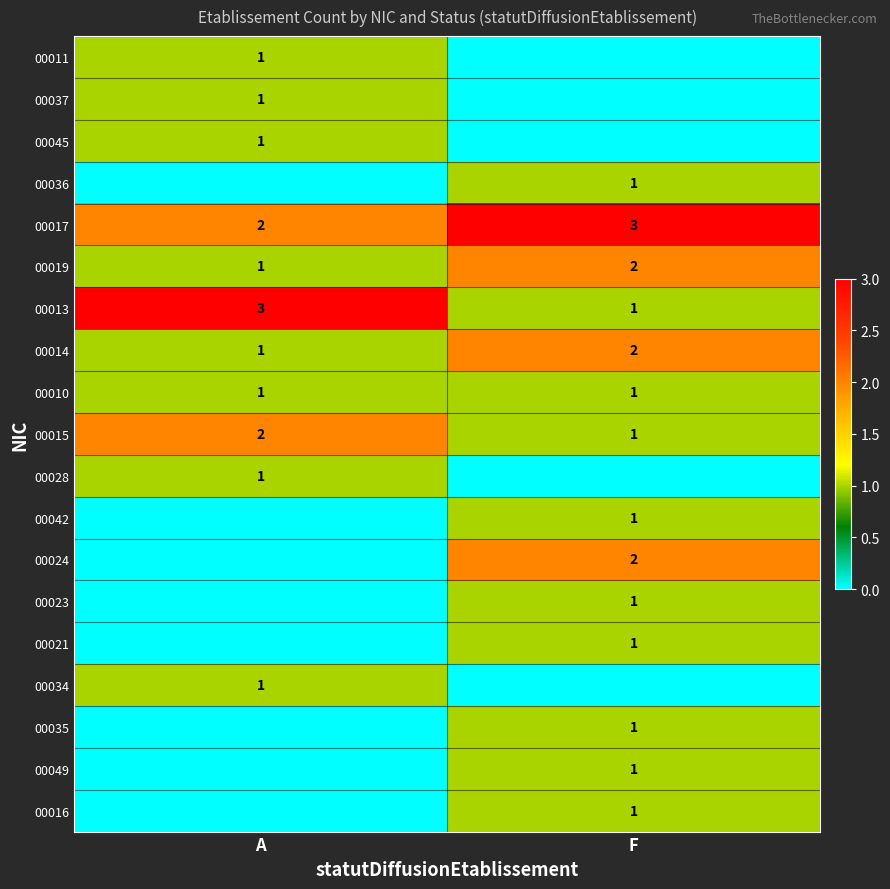

What is the sum of the 00014 values at F and A?

3